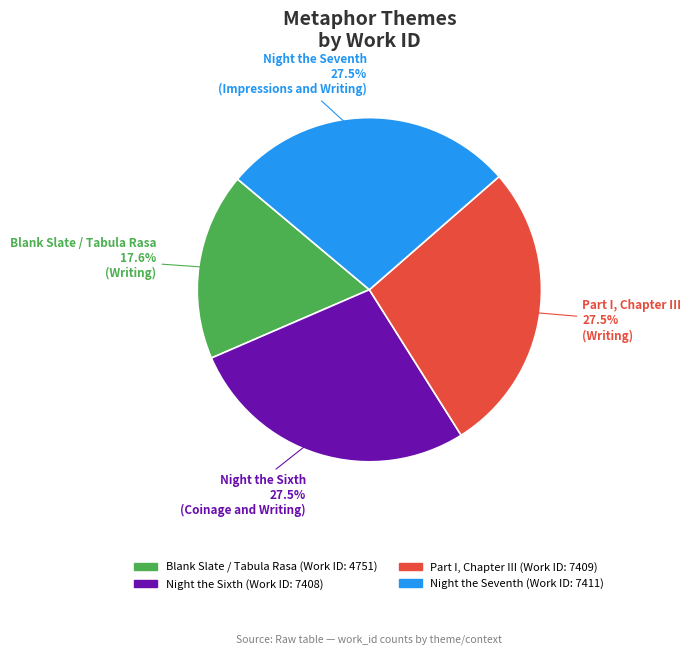

Is there a majority slice in this chart?

No